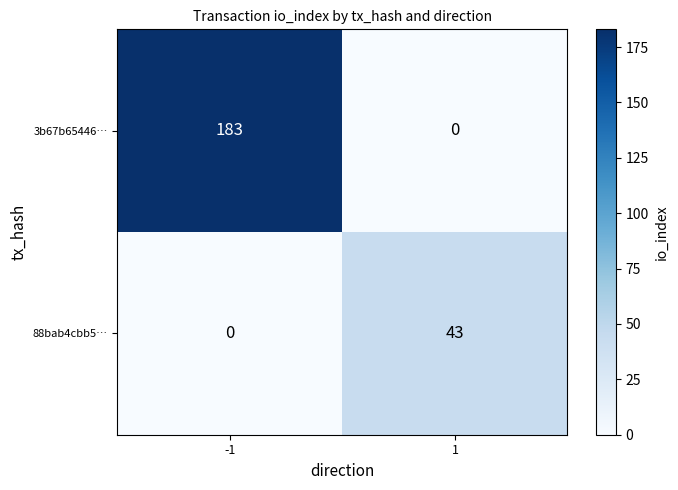

What is the highest value of the 3b67b65446… series?

183